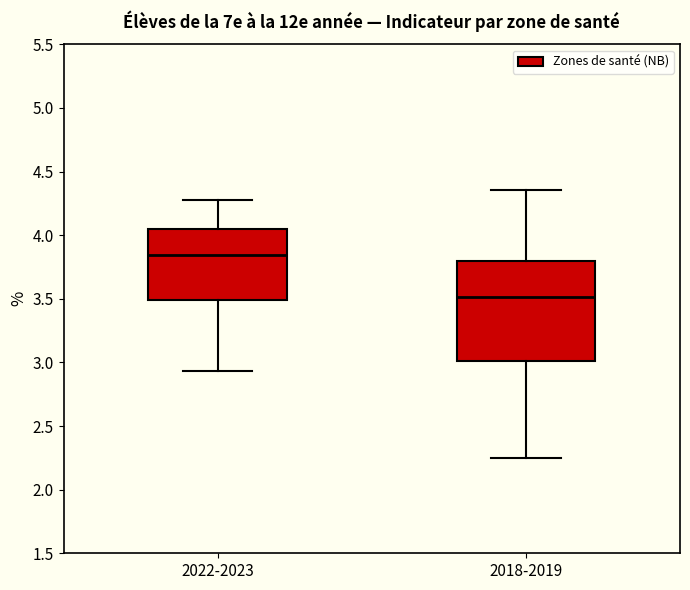

Reading left to right, read every box against the y-axis: the position of its median line, the range the box covers, and the ends of its whiskers. The values are not printed on the chart, so give them approximately, as read against the axis.

2022-2023: median 3.85, box 3.50 to 4.05, whiskers 2.95 to 4.25
2018-2019: median 3.50, box 3.00 to 3.80, whiskers 2.25 to 4.35